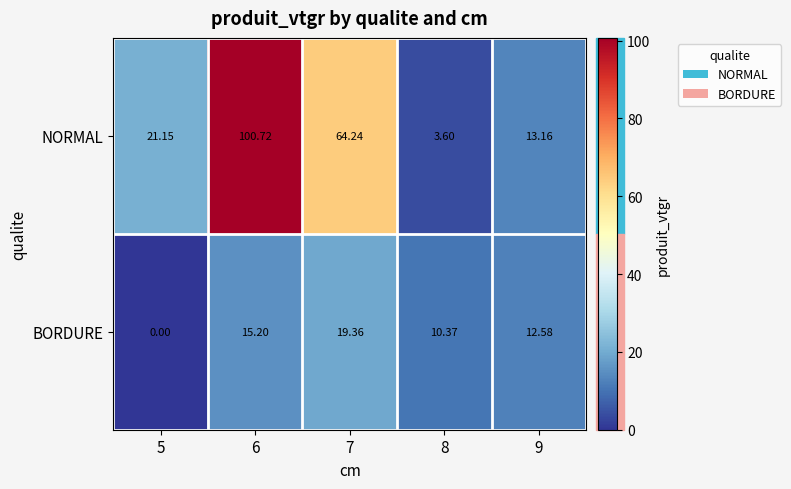

Is the value of BORDURE at 7 greater than the value of NORMAL at 6?

No